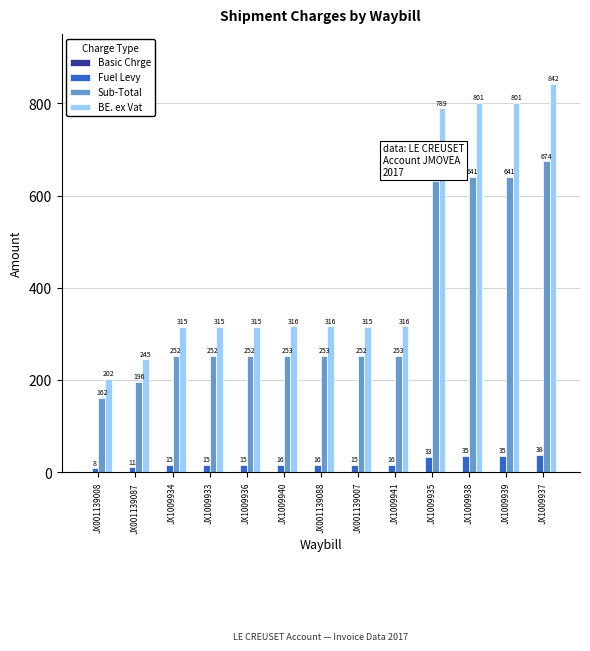

How many values in the Fuel Levy series exceed 16?

7